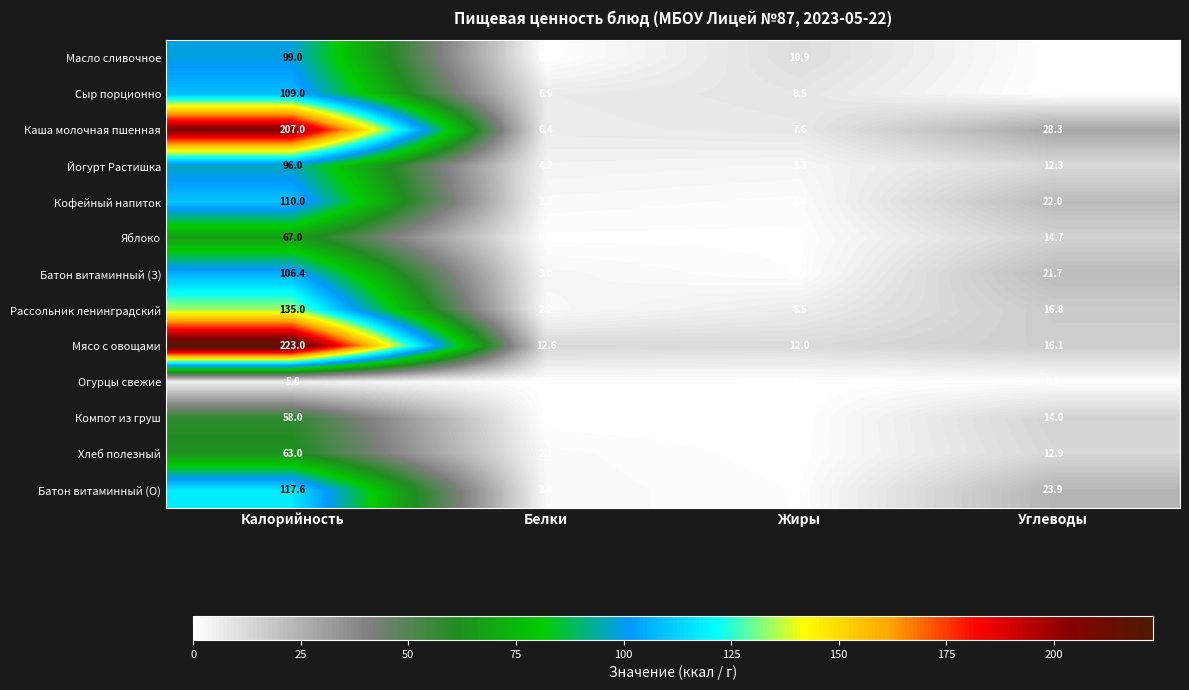

What is the total value across all series at Углеводы?

183.8